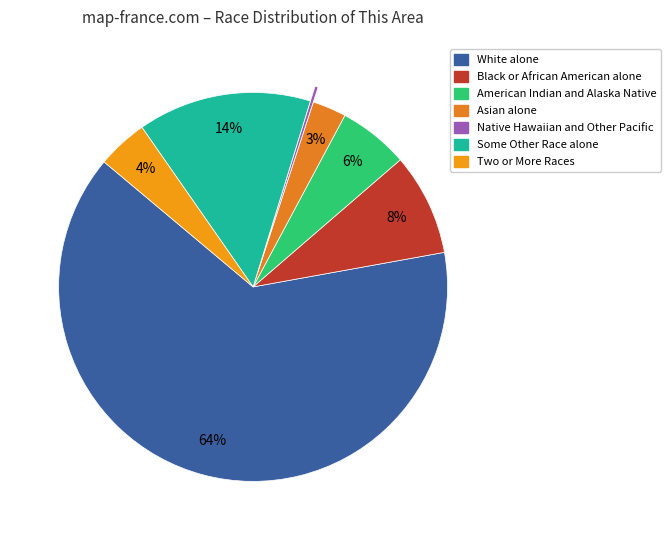

Which slice represents more than half of the pie?

White alone